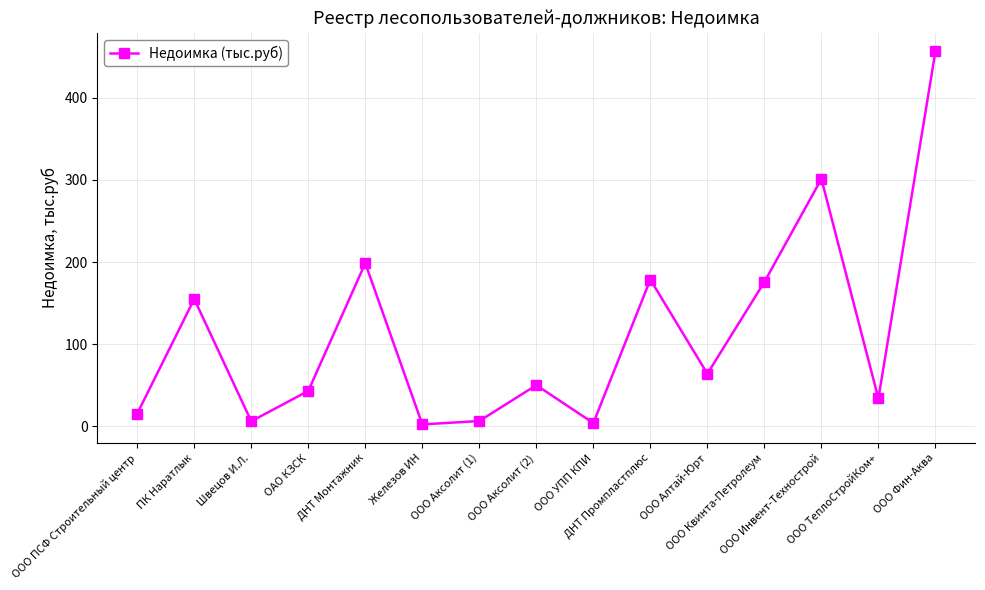

Where does the data first go above 50?

ПК Наратлык